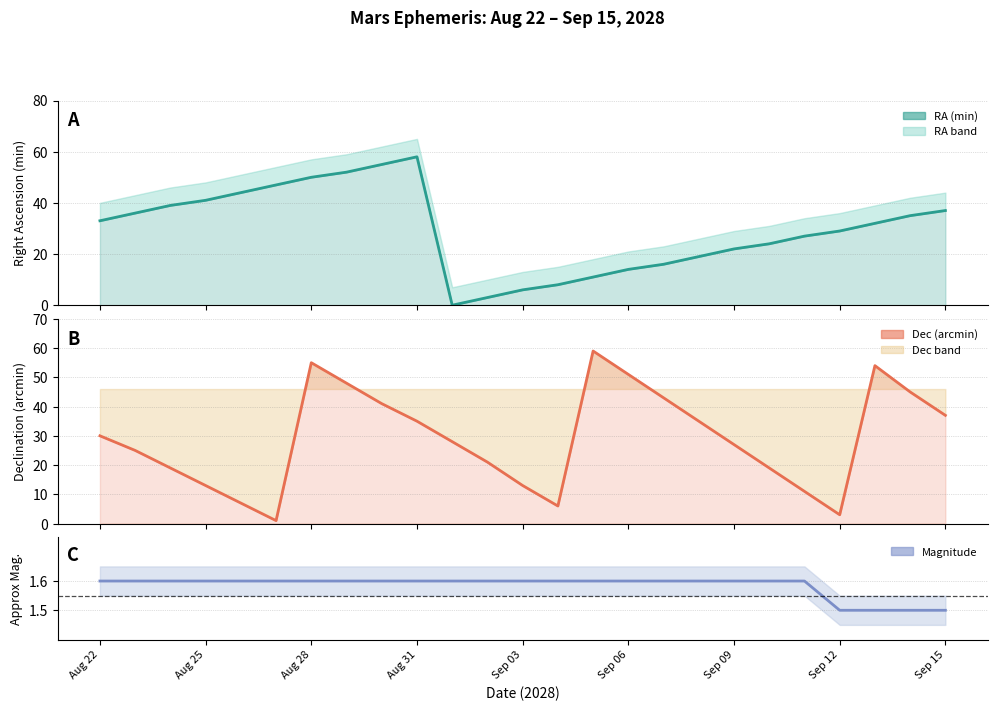

Which series has the largest range (max minus min)?

RA min